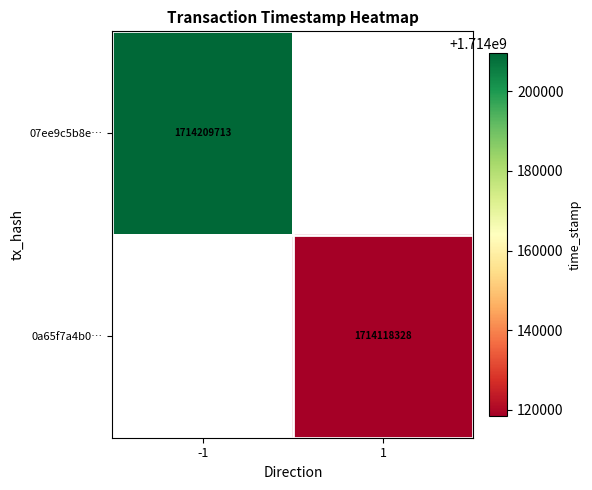

The value of 0a65f7a4b0… at 1 is 1714118328. True or false?

True